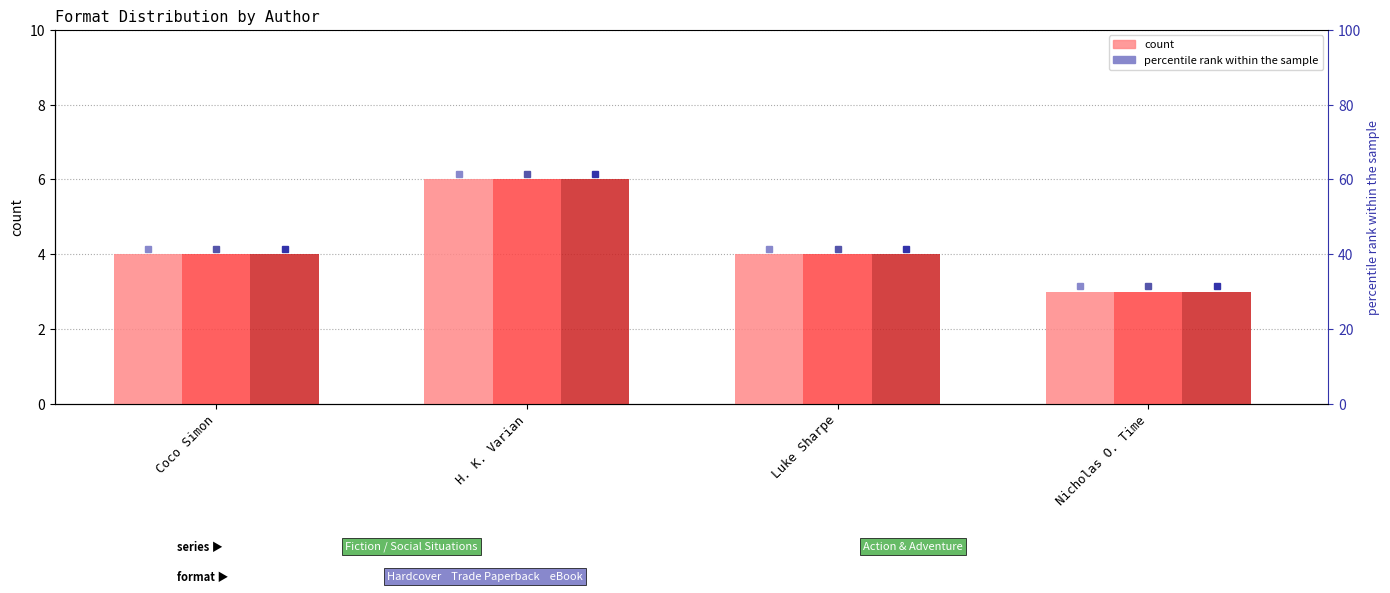

What position from the right is Luke Sharpe?

2